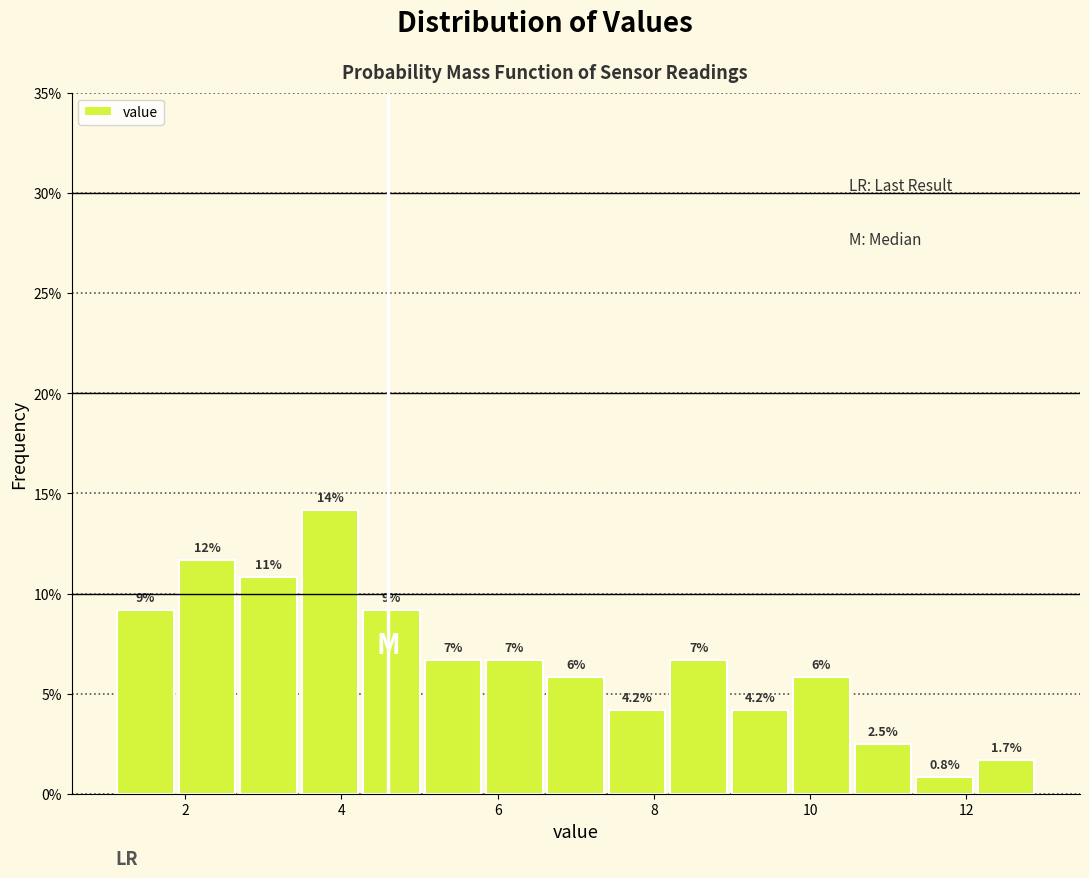

Around what value on the x-axis is the tallest bar? Give the approximate position of its centre, as read against the axis.

3.8